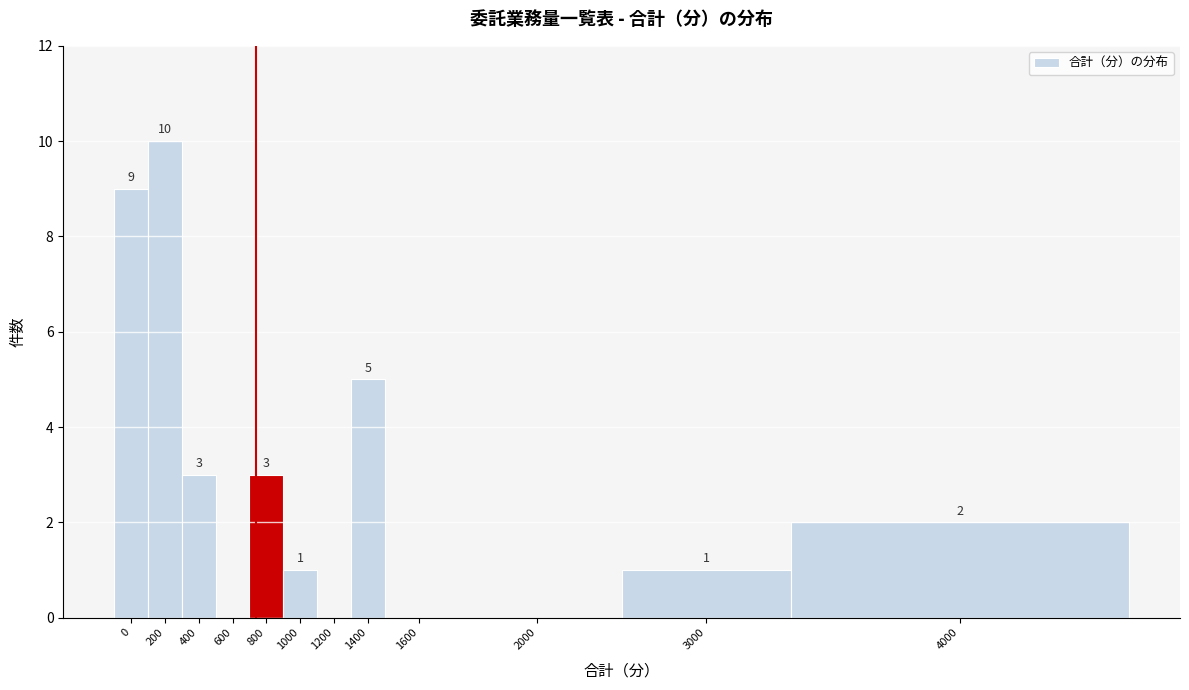

Reading left to right, extract all data points from this chart.

0=9	200=10	400=3	600=0	800=3	1000=1	1200=0	1400=5	1600=0	2000=0	3000=1	4000=2